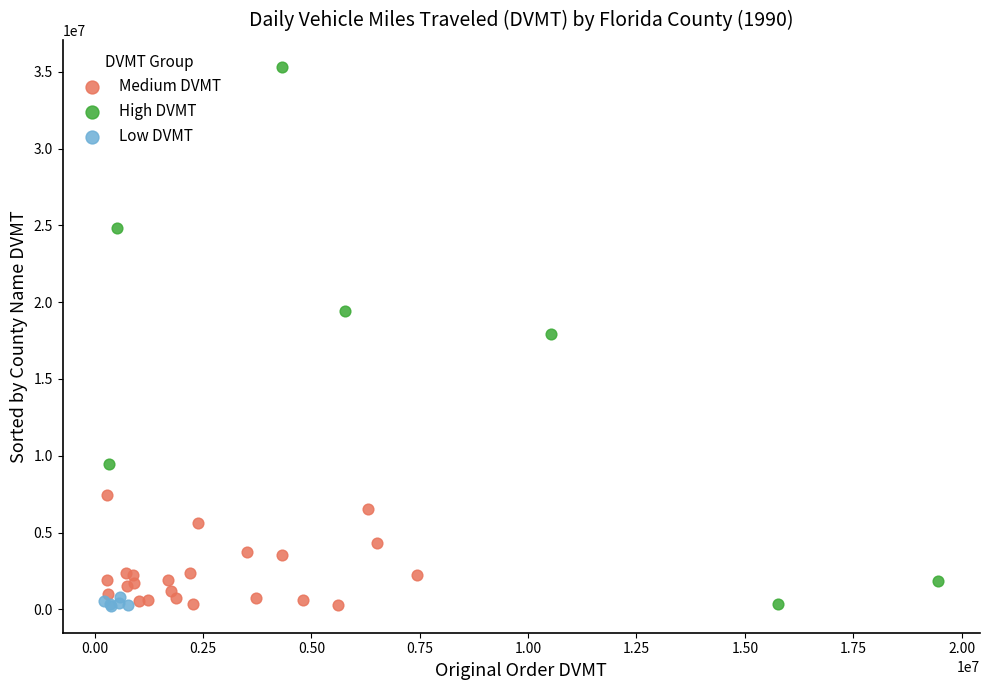

Which series contains the highest Y value?

High DVMT